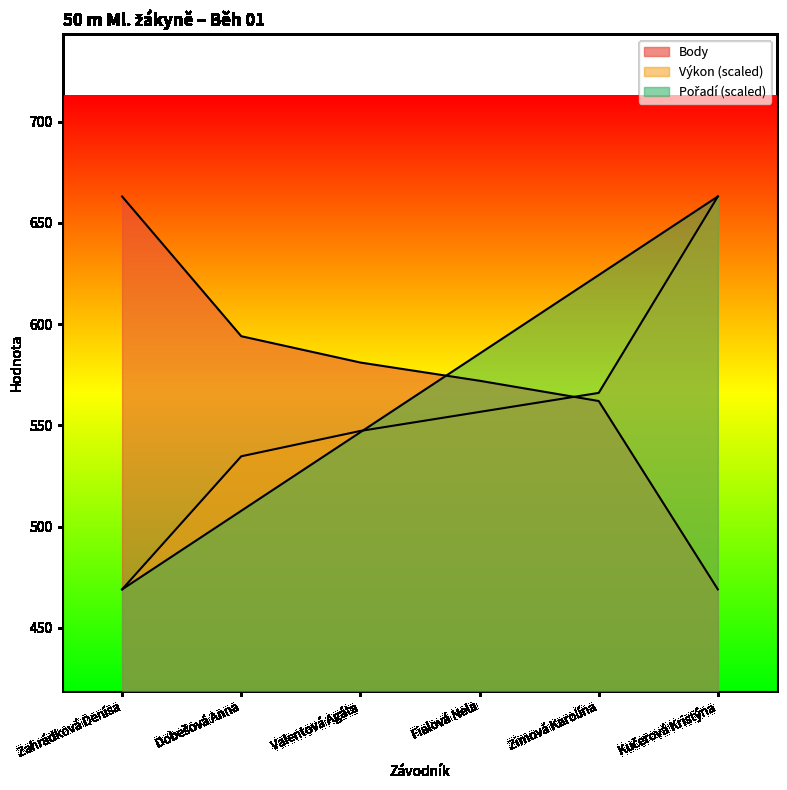

What position from the right is Zimová Karolína?

2